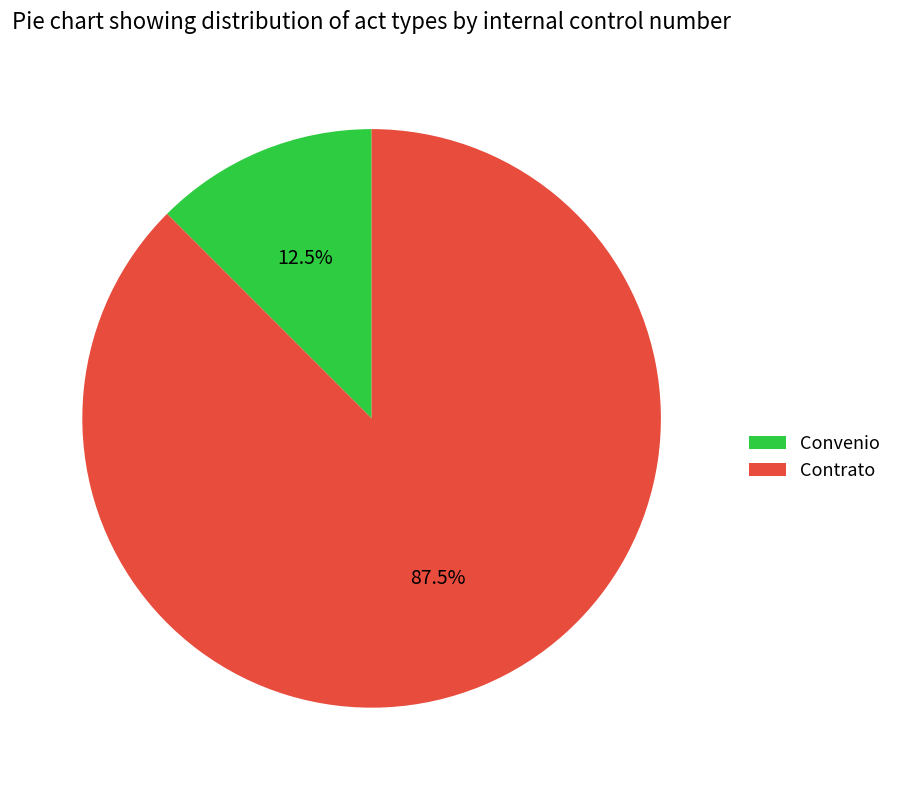

Is there any slice that represents more than half of the pie?

Yes